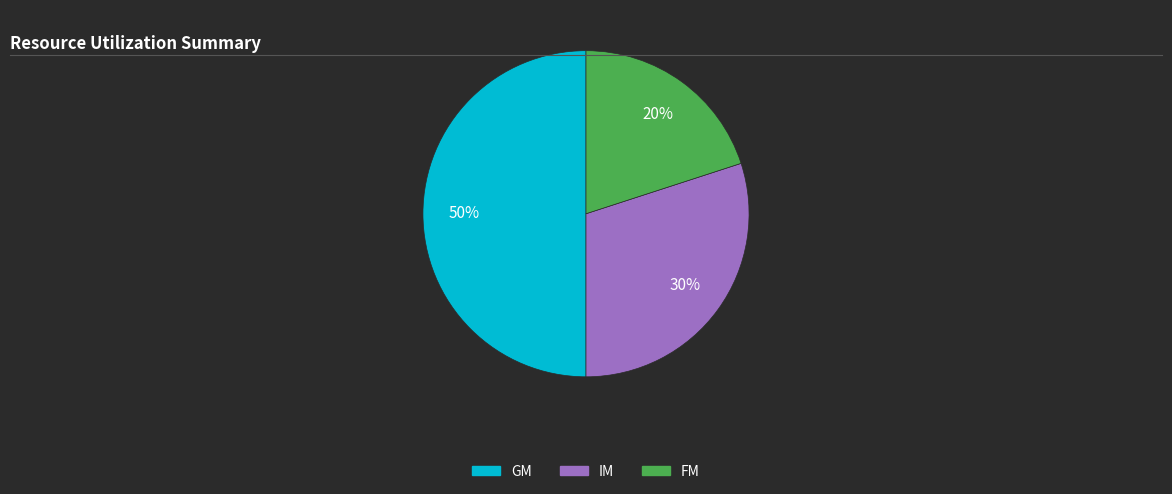

What is the ratio of the value at FM to the value at IM?

0.7